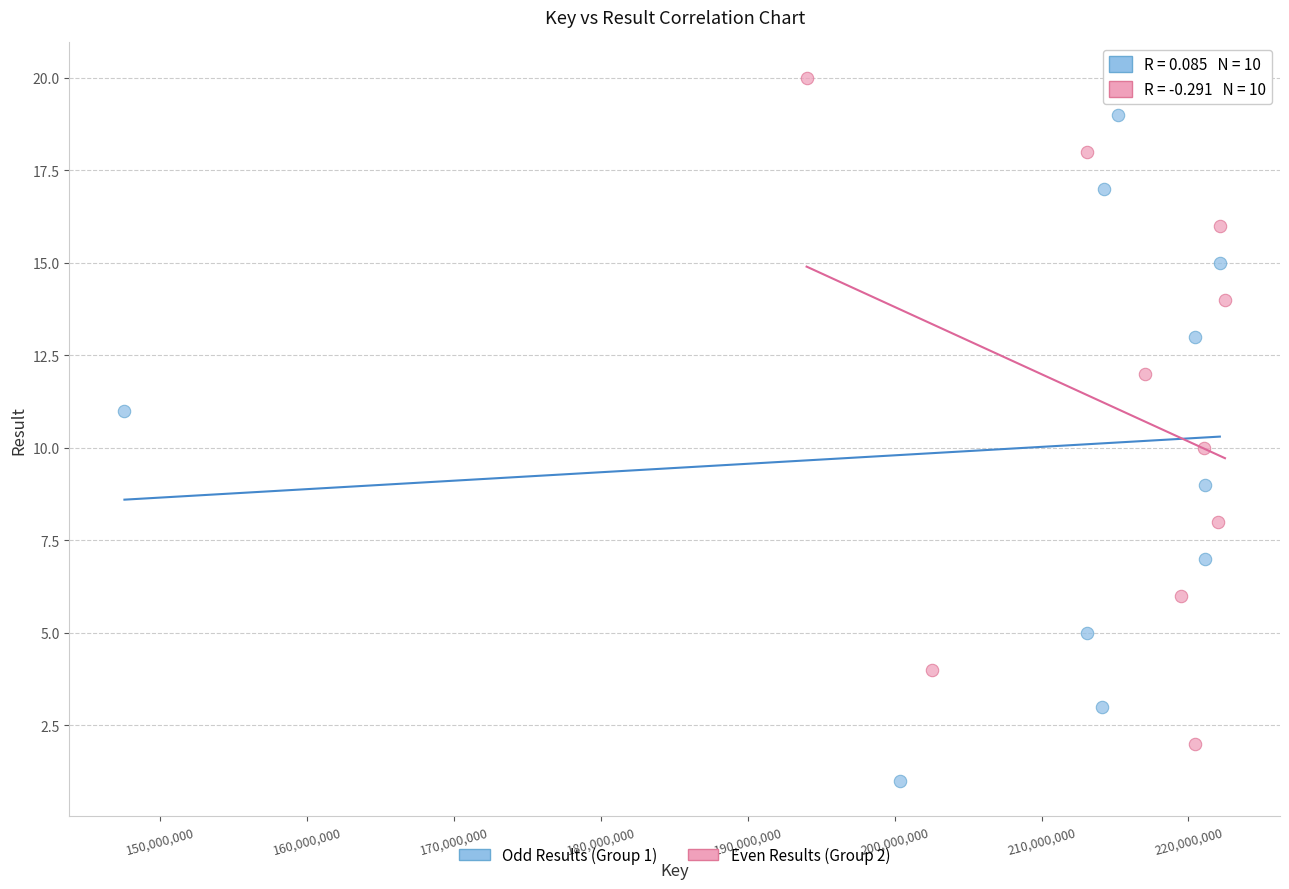

Which series contains the lowest Y value?

Odd Results (Group 1)